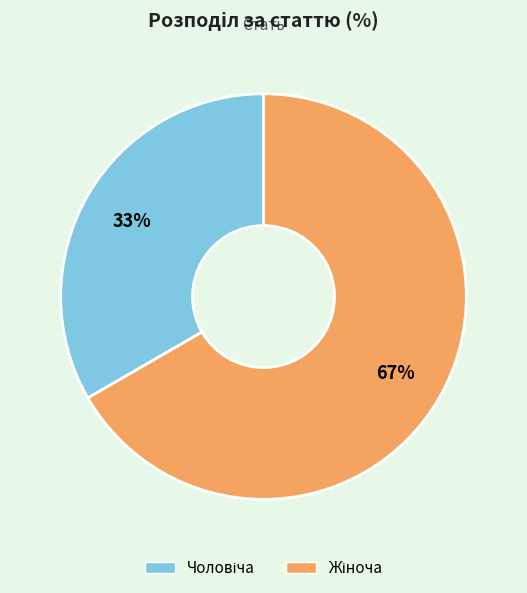

To the nearest percent, what is the average slice percentage?

50%